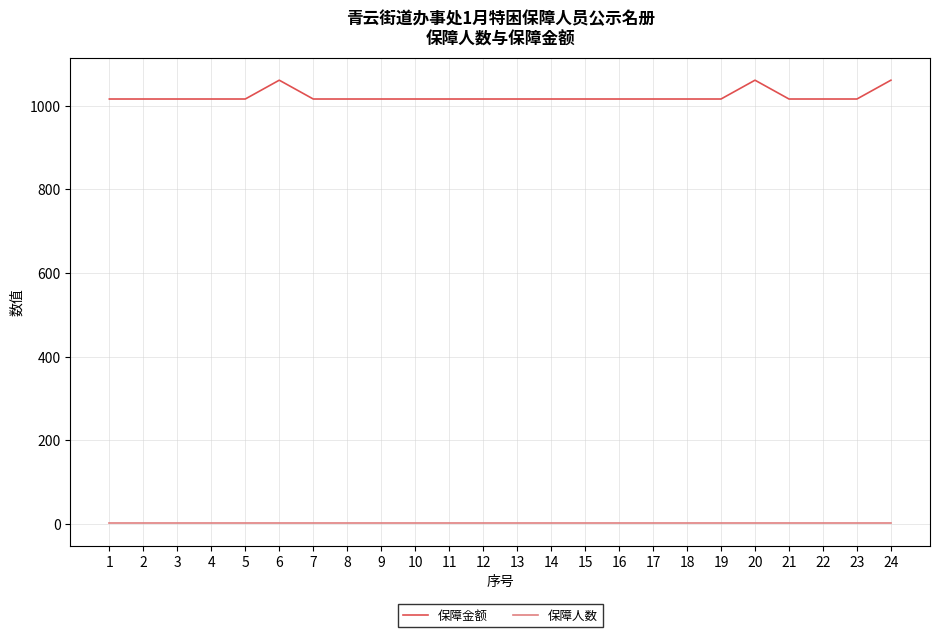

Which series has the widest spread of values?

保障金额